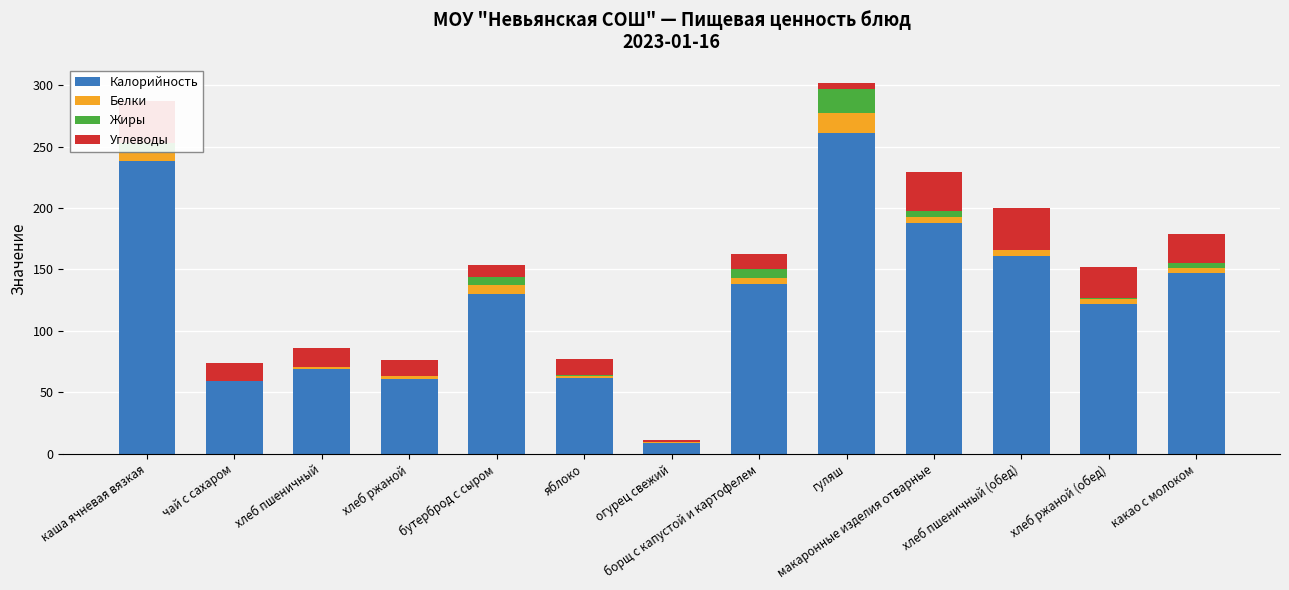

Reading right to left, extract all data points from this chart.

Калорийность: какао с молоком=147.0	хлеб ржаной (обед)=122.0	хлеб пшеничный (обед)=161.0	макаронные изделия отварные=188.0	гуляш=261.0	борщ с капустой и картофелем=138.0	огурец свежий=9.0	яблоко=62.0	бутерброд с сыром=130.0	хлеб ржаной=61.0	хлеб пшеничный=69.0	чай с сахаром=59.0	каша ячневая вязкая=238.0
Белки: какао с молоком=4.0	хлеб ржаной (обед)=4.0	хлеб пшеничный (обед)=5.0	макаронные изделия отварные=5.0	гуляш=16.7	борщ с капустой и картофелем=5.0	огурец свежий=0.5	яблоко=1.0	бутерброд с сыром=7.0	хлеб ржаной=2.0	хлеб пшеничный=2.0	чай с сахаром=0.0	каша ячневая вязкая=7.0
Жиры: какао с молоком=4.0	хлеб ржаной (обед)=1.0	хлеб пшеничный (обед)=0.0	макаронные изделия отварные=5.0	гуляш=19.0	борщ с капустой и картофелем=7.0	огурец свежий=0.0	яблоко=1.0	бутерброд с сыром=7.0	хлеб ржаной=0.0	хлеб пшеничный=0.0	чай с сахаром=0.0	каша ячневая вязкая=8.0
Углеводы: какао с молоком=24.0	хлеб ржаной (обед)=25.0	хлеб пшеничный (обед)=34.0	макаронные изделия отварные=31.0	гуляш=5.0	борщ с капустой и картофелем=13.0	огурец свежий=2.0	яблоко=13.0	бутерброд с сыром=10.0	хлеб ржаной=13.0	хлеб пшеничный=15.0	чай с сахаром=15.0	каша ячневая вязкая=34.0